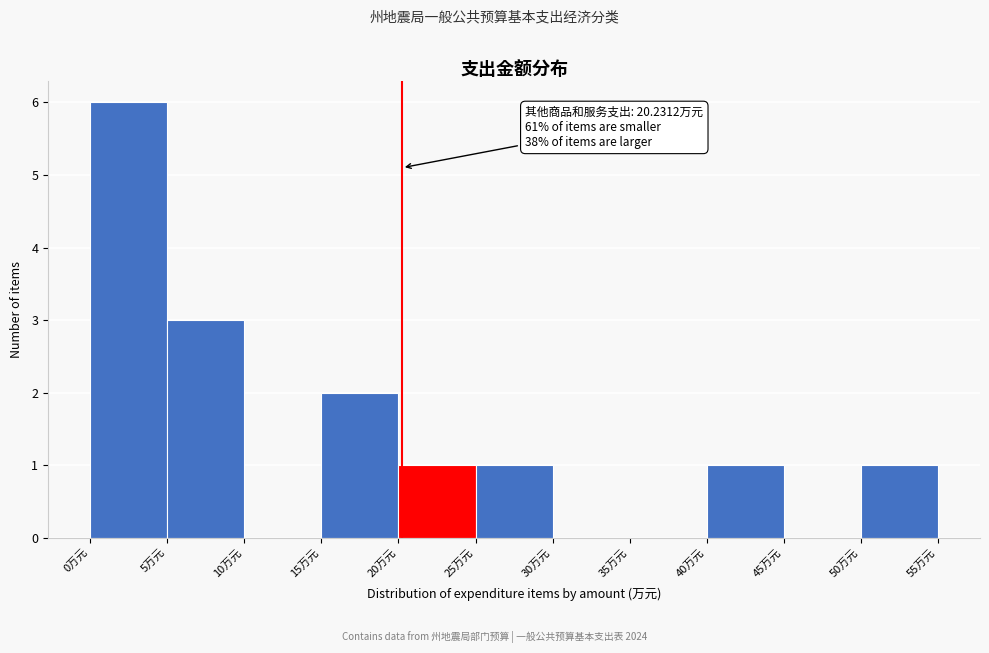

Over which range of the x-axis is the bar tallest?

0 to 5